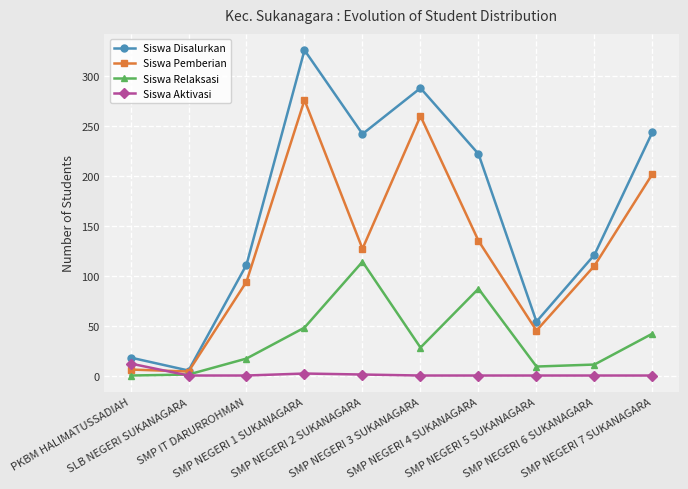

What is the maximum value shown in the chart?

326